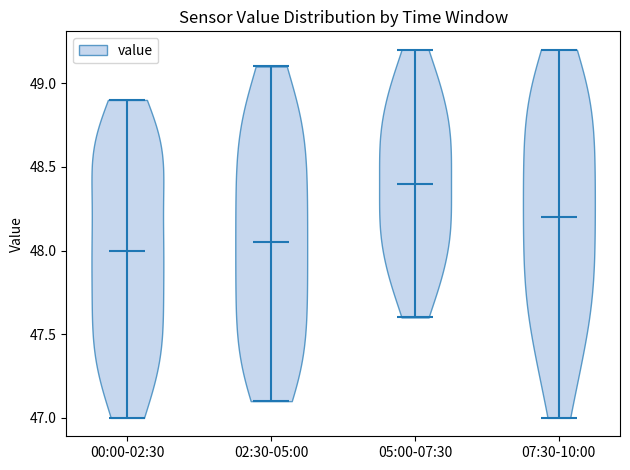

Reading left to right, read every violin against the y-axis: where its median line is, and the lowest and highest points it reaches. The values are not printed on the chart, so give them approximately, as read against the axis.

00:00-02:30: median line 48.00, lowest point 47.00, highest point 48.90
02:30-05:00: median line 48.05, lowest point 47.10, highest point 49.10
05:00-07:30: median line 48.40, lowest point 47.60, highest point 49.20
07:30-10:00: median line 48.20, lowest point 47.00, highest point 49.20